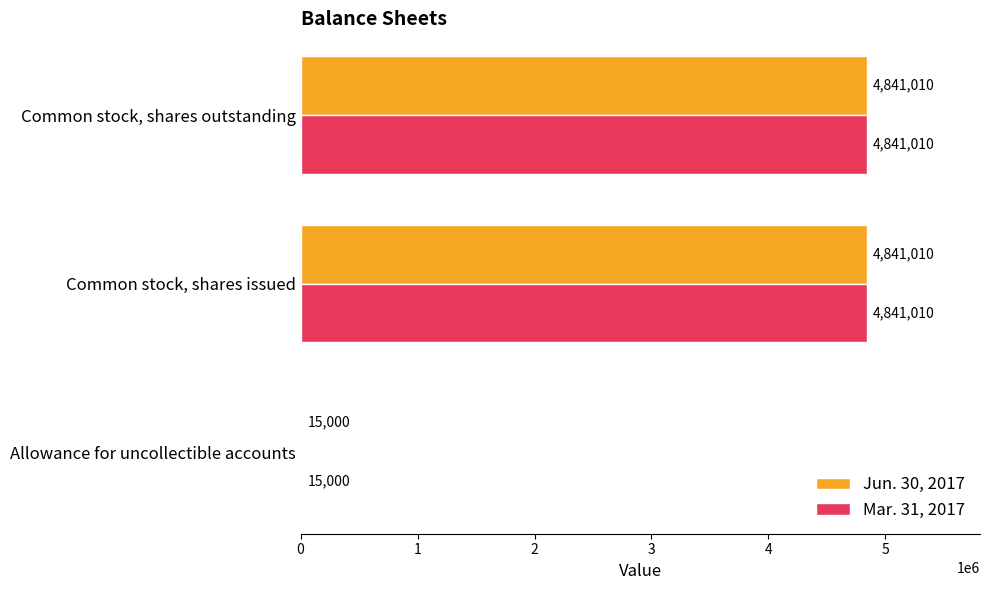

How many Mar. 31, 2017 values are between 15000 and 4841010?

3